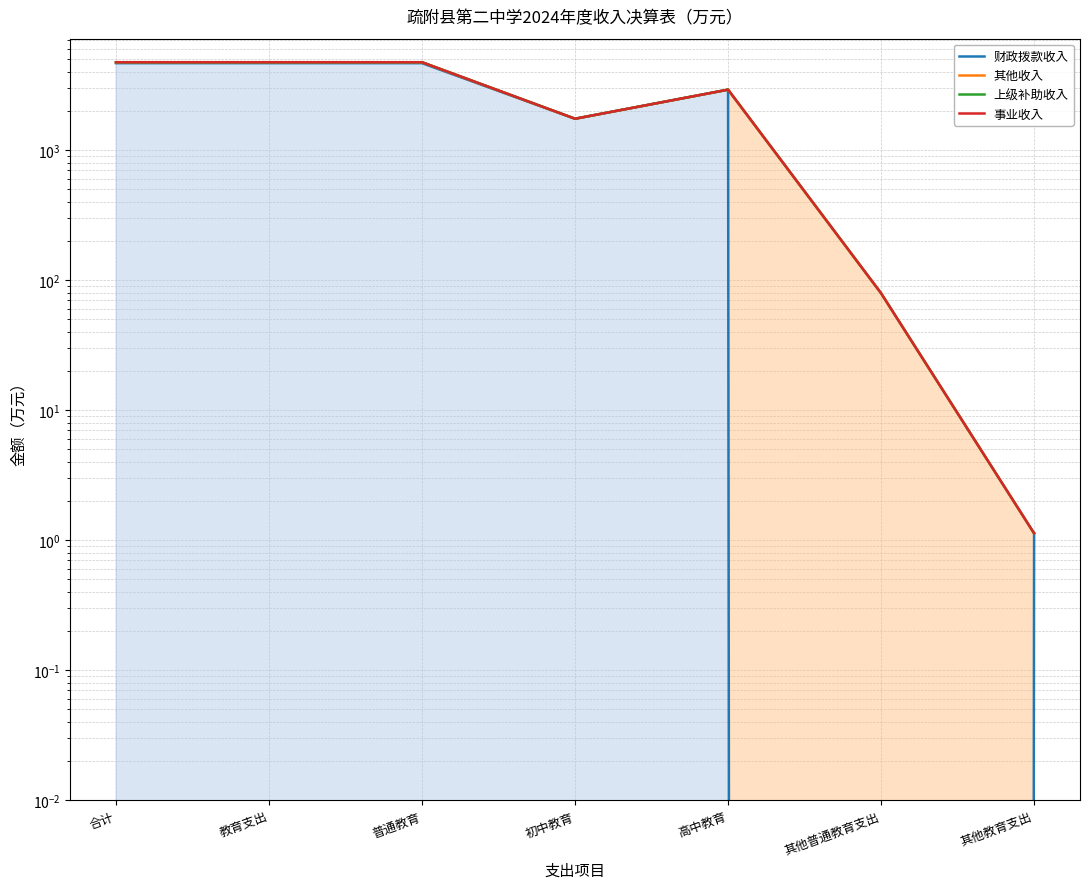

List the labels in order of 其他收入 value, largest first.

合计, 教育支出, 普通教育, 高中教育, 初中教育, 其他普通教育支出, 其他教育支出